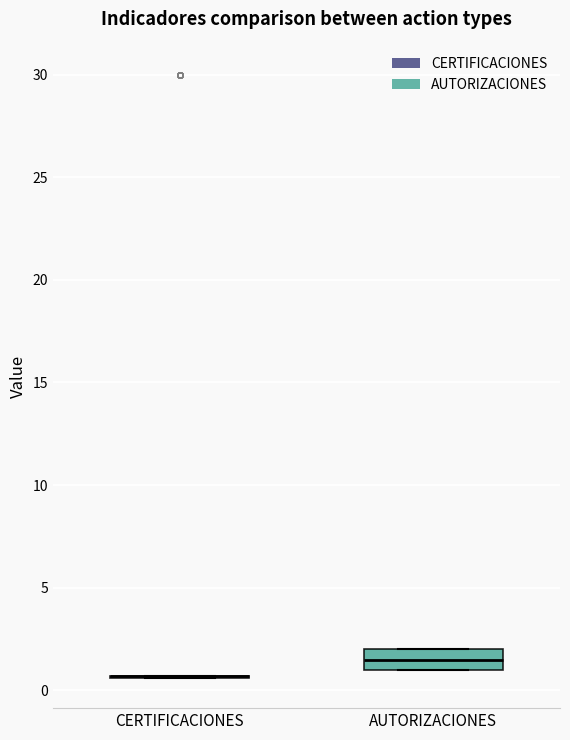

Reading left to right, read every box against the y-axis: the position of its median line, the range the box covers, and the ends of its whiskers. The values are not printed on the chart, so give them approximately, as read against the axis.

CERTIFICACIONES: box collapsed to a line at 0.5, whiskers 0.5 to 0.5
AUTORIZACIONES: median 1.5, box 1.0 to 2.0, whiskers 1.0 to 2.0